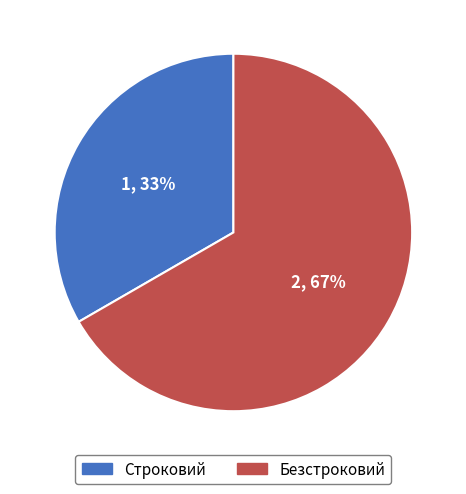

Rank the categories by value from lowest to highest.

Строковий, Безстроковий